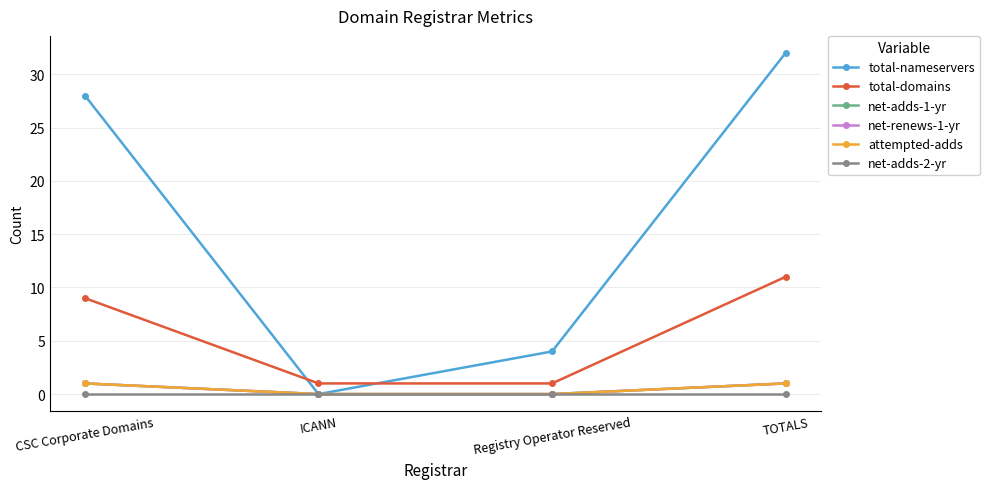

Does the chart have visible grid lines?

Yes